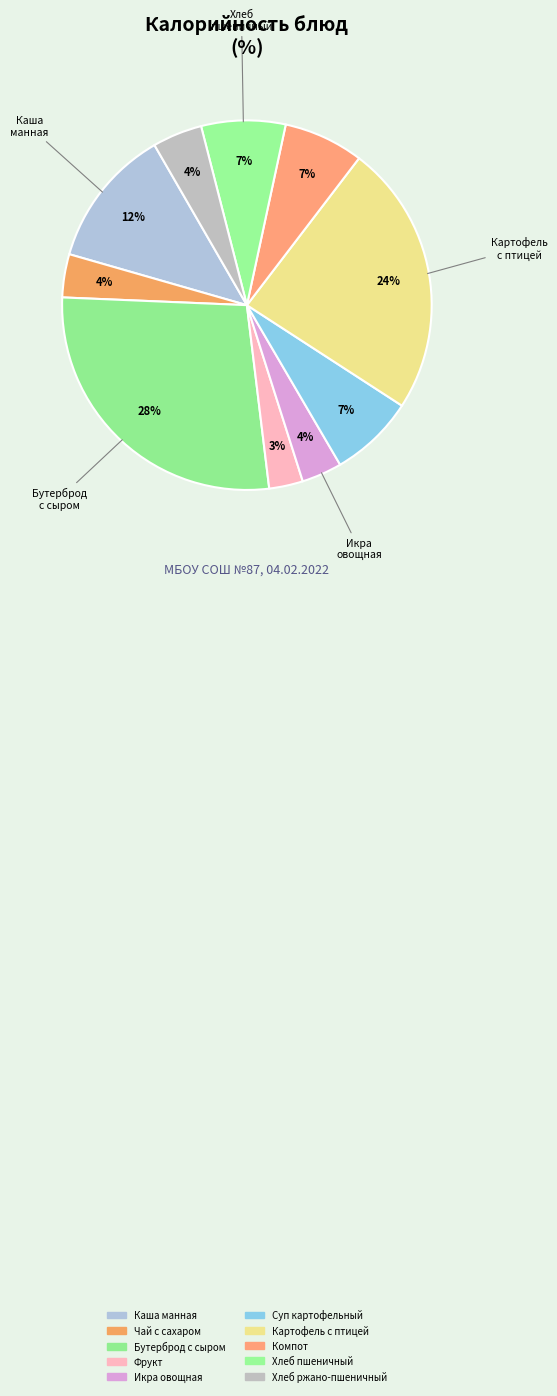

How many slices are in this pie chart?

10